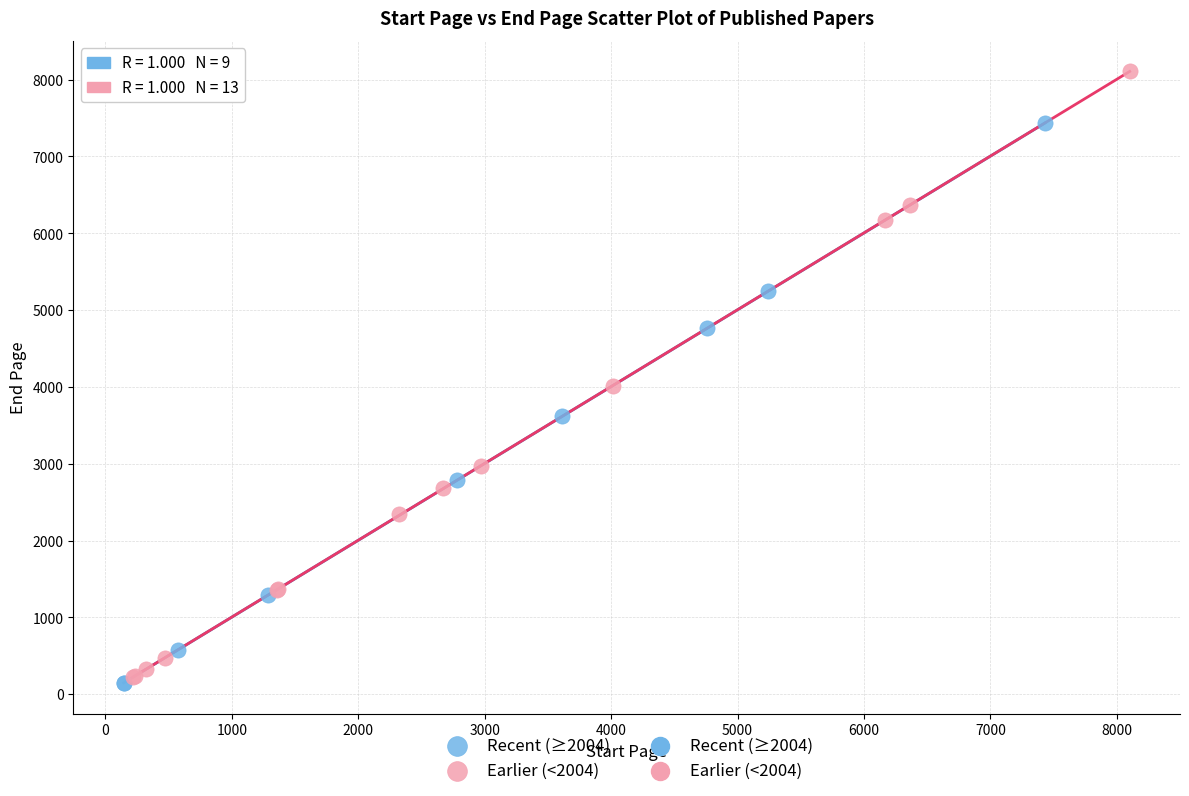

Which series reaches the maximum Y coordinate?

Earlier (<2004)